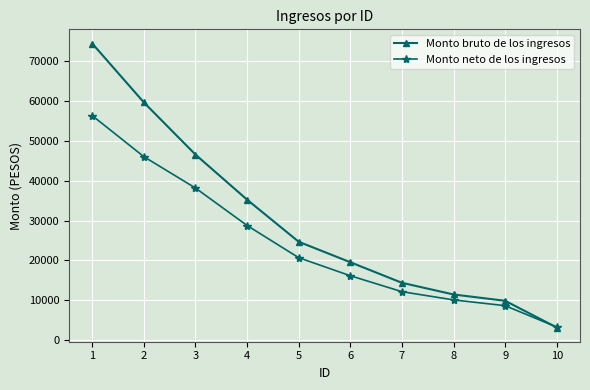

Is the value of Monto neto de los ingresos at 2 greater than the value of Monto bruto de los ingresos at 7?

Yes